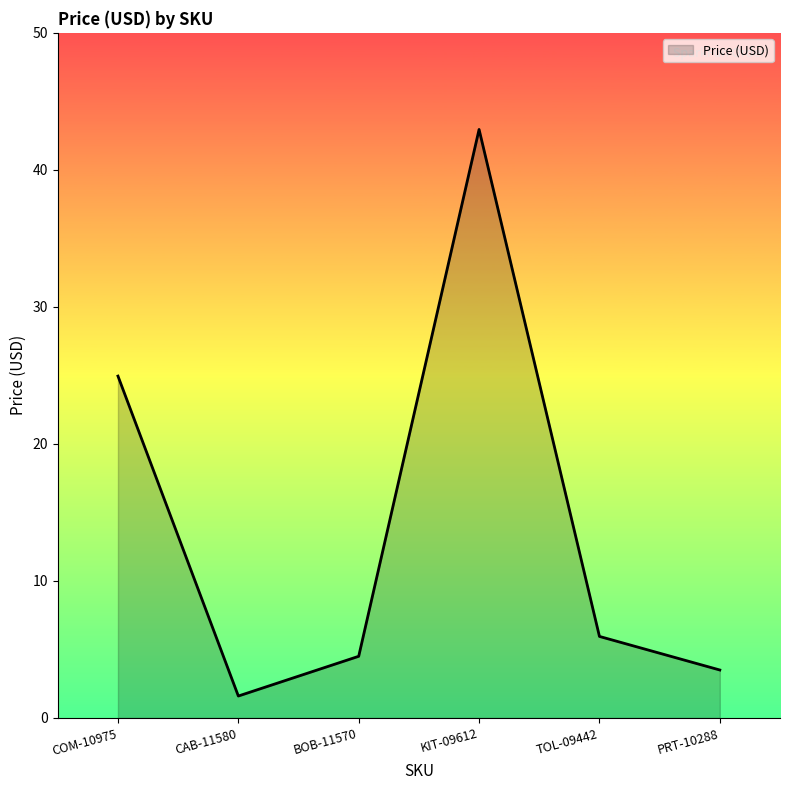

Which category has the highest value across all series?

KIT-09612